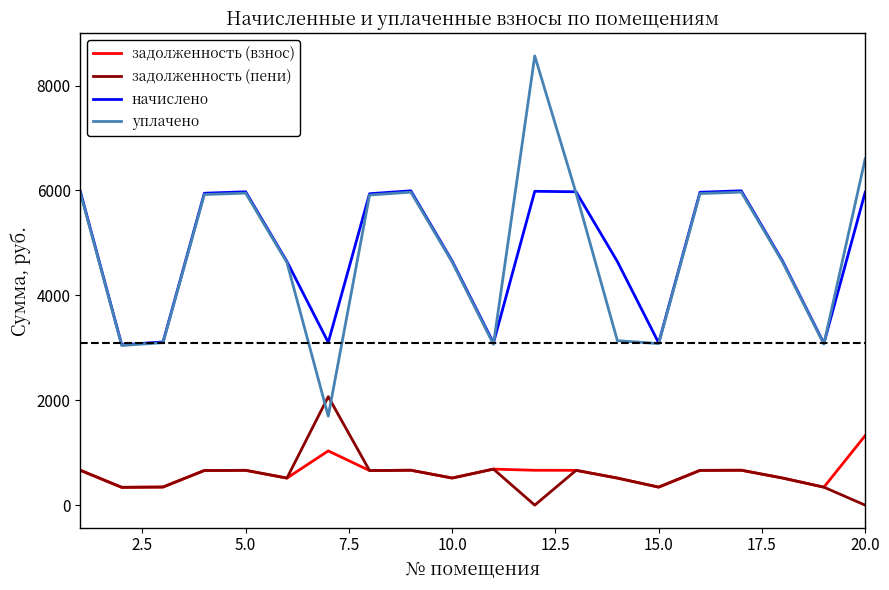

Which series has the widest spread of values?

уплачено